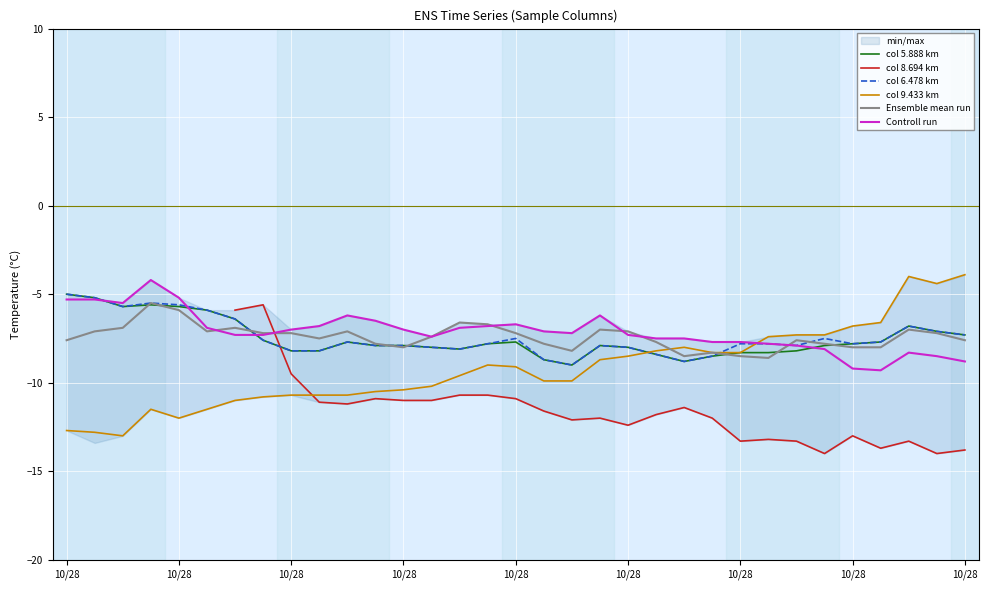

Which series has the largest total across all categories?

Controll run